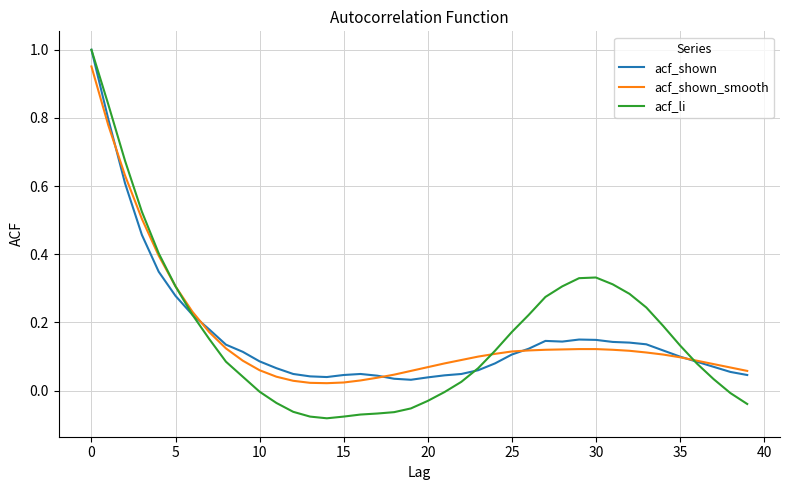

Which series has the largest range (max minus min)?

acf_li